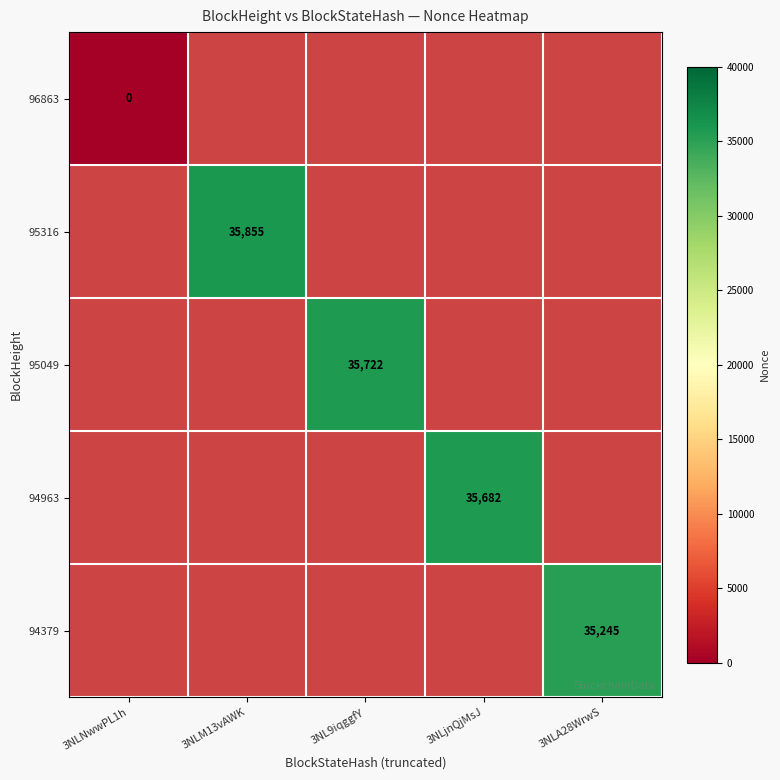

What is the greatest value displayed?

35855.0